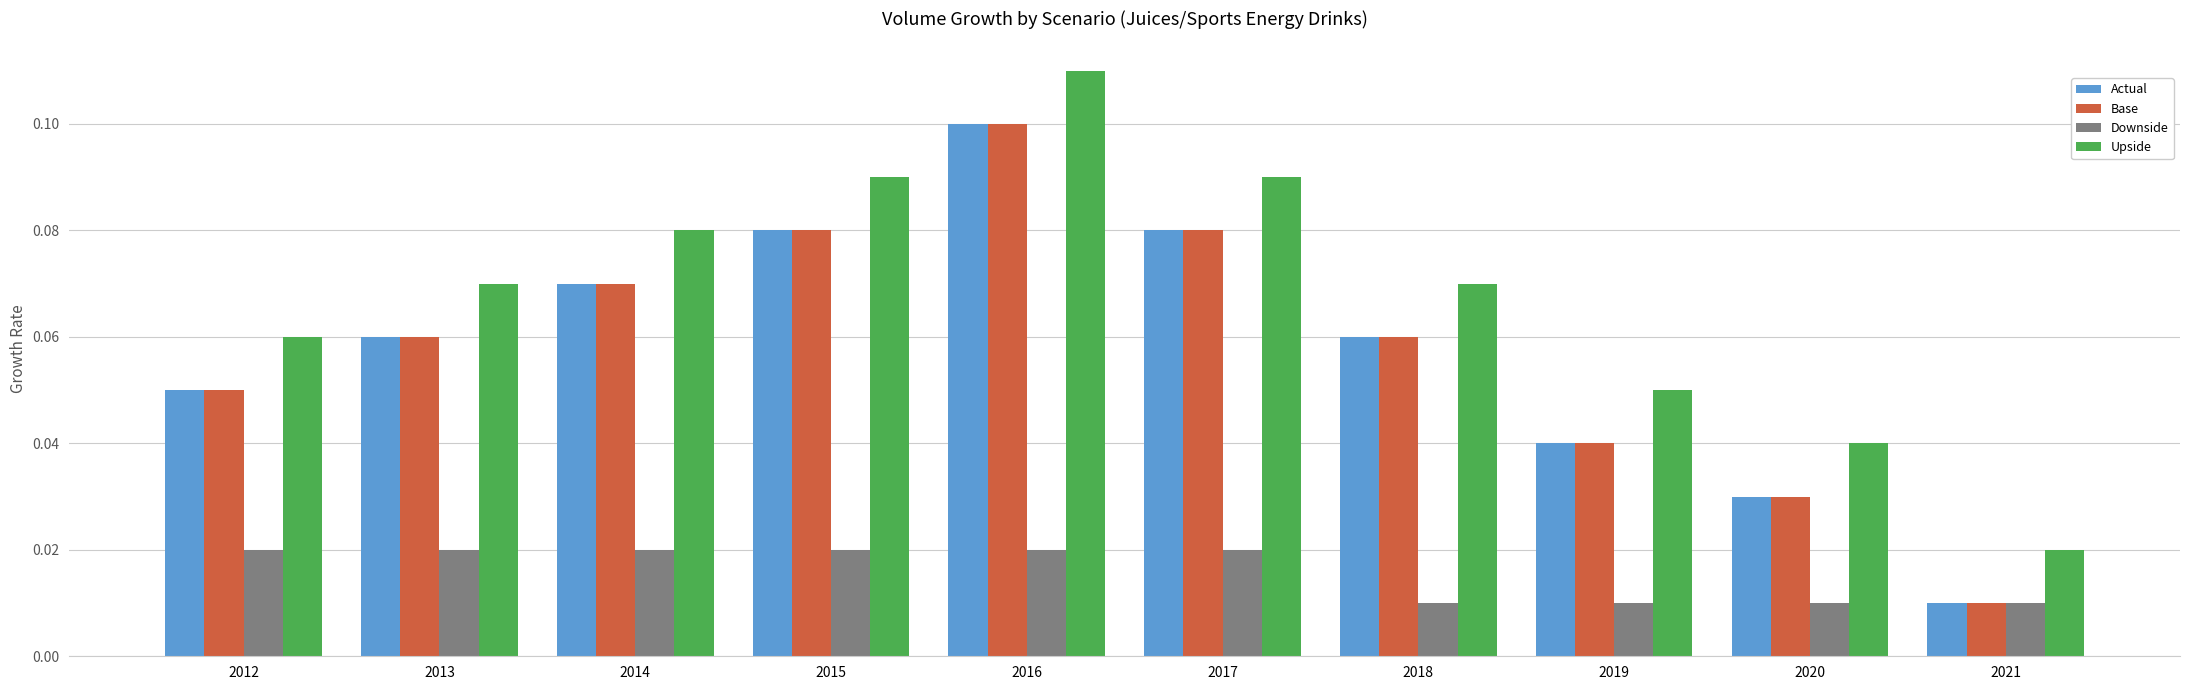

Which category has the highest value across all series?

2016